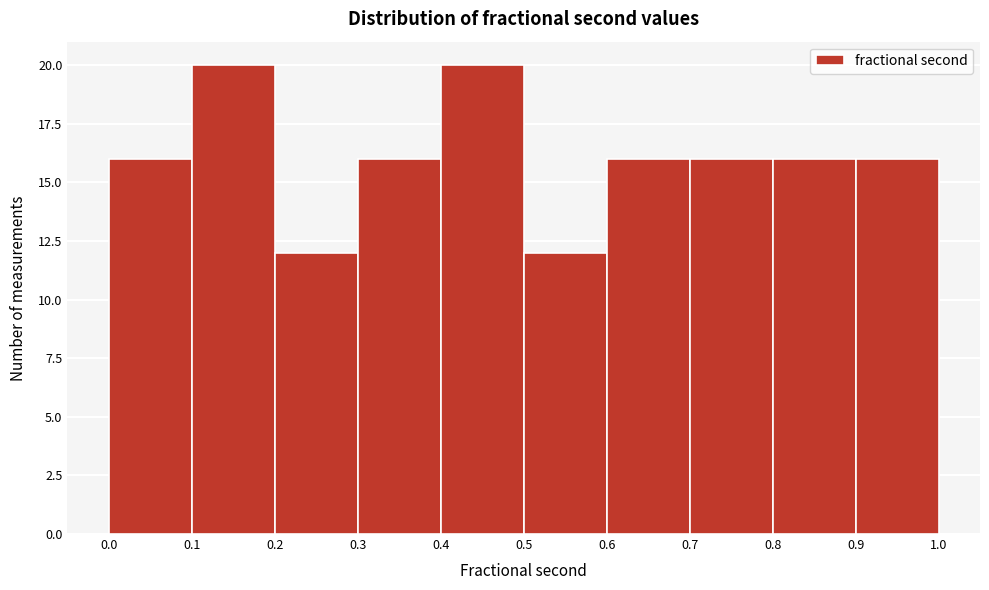

Reading left to right, transcribe this chart: for each bar, give the range it covers on the x-axis and its height. The values are not printed on the chart, so give them approximately, as read against the axis.

0.0 to 0.1: 16
0.1 to 0.2: 20
0.2 to 0.3: 12
0.3 to 0.4: 16
0.4 to 0.5: 20
0.5 to 0.6: 12
0.6 to 0.7: 16
0.7 to 0.8: 16
0.8 to 0.9: 16
0.9 to 1.0: 16